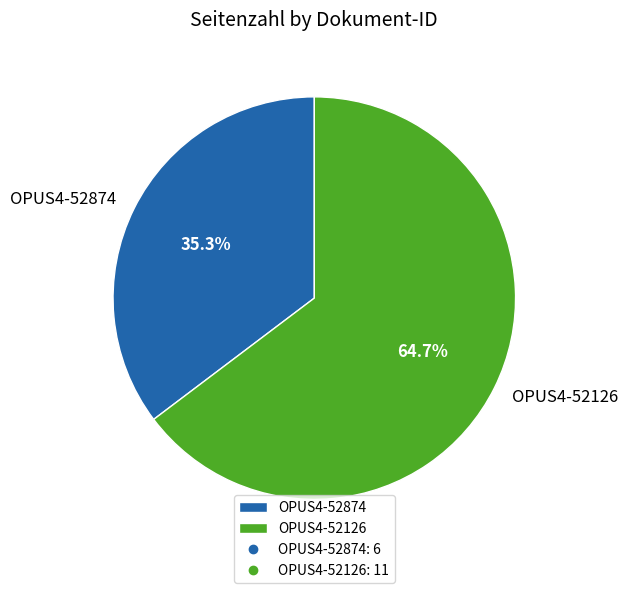

True or false: OPUS4-52126 accounts for 59% of the total.

False